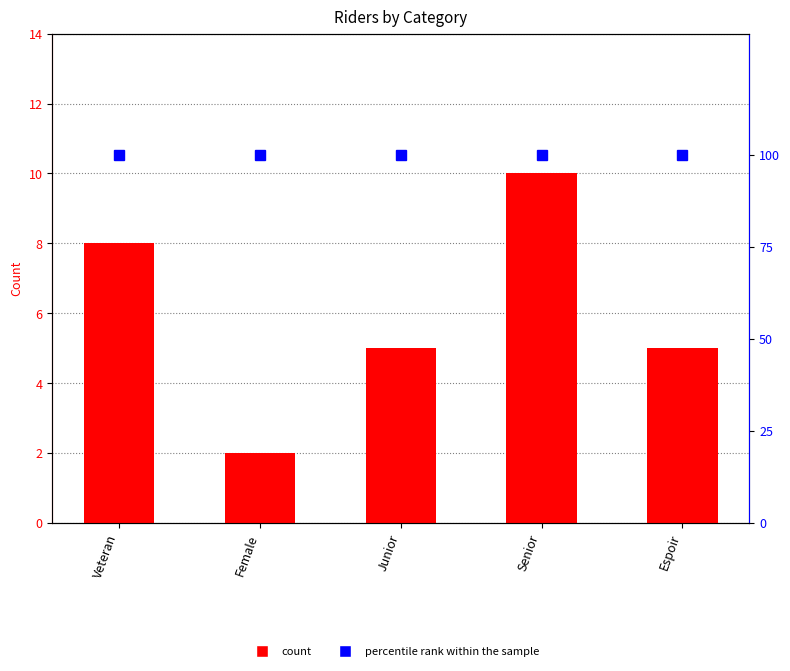

What is the maximum value shown in the chart?

100